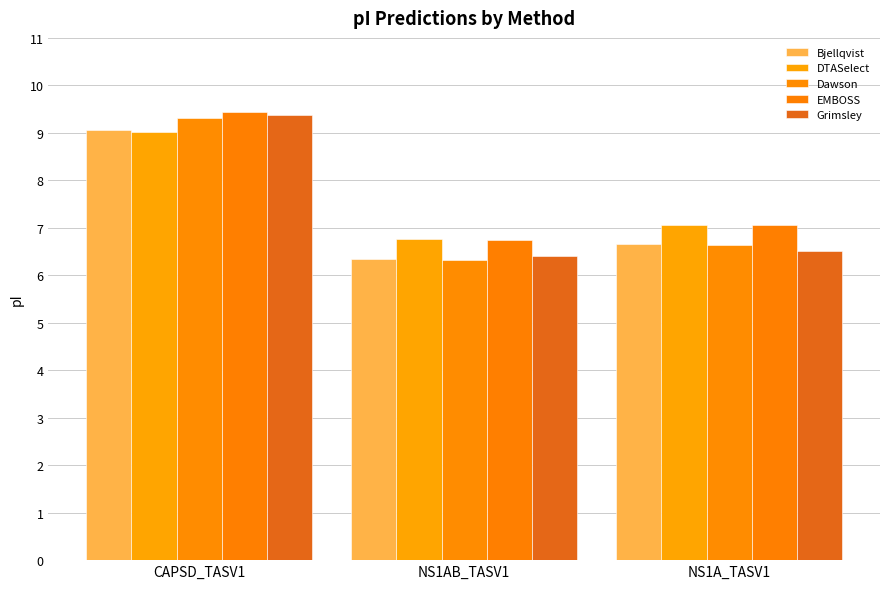

What is the value of the Bjellqvist bar at the 1st from the left?

9.1